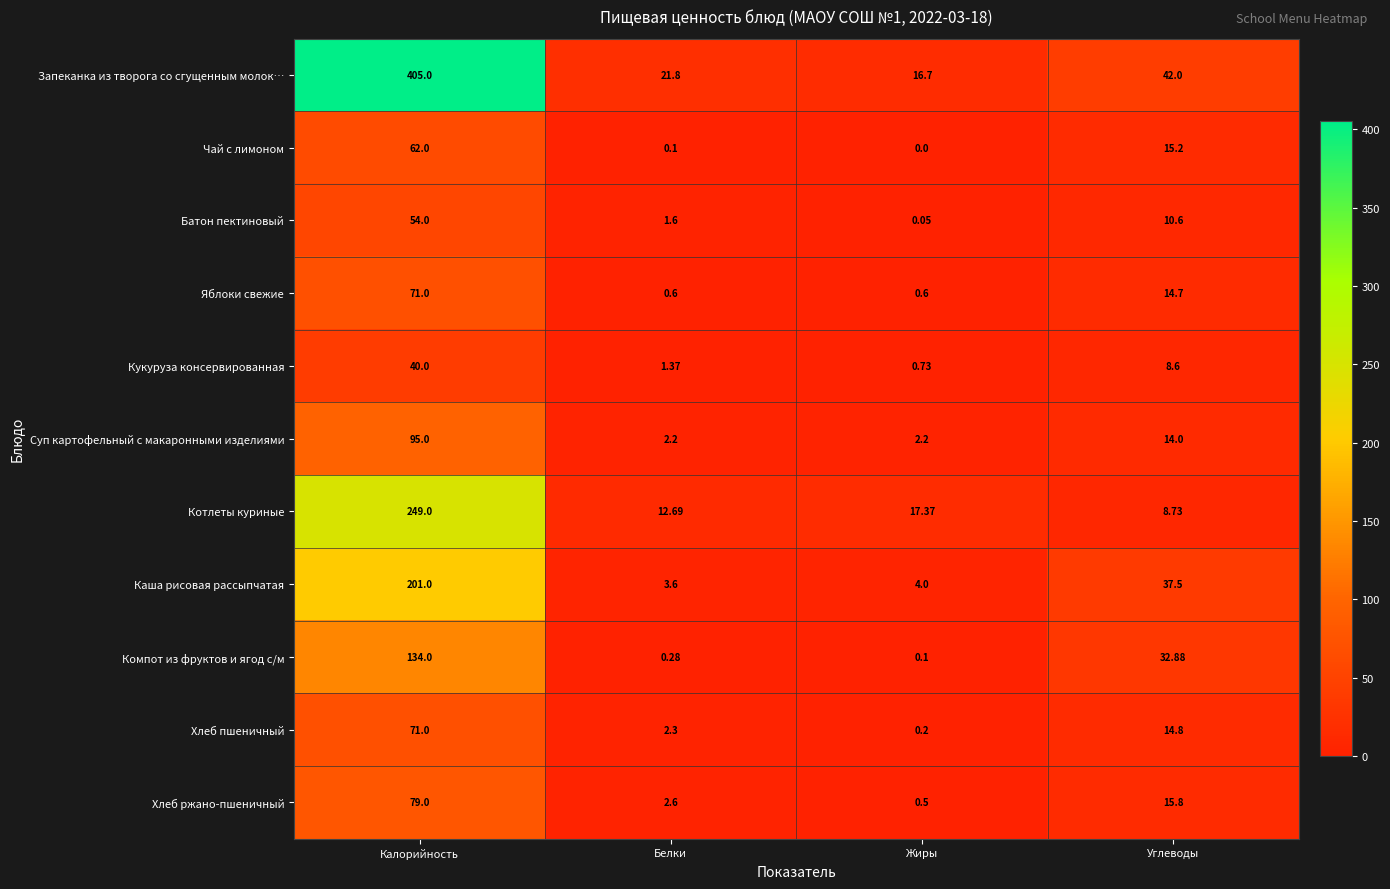

At which category does the chart reach its minimum across all series?

Жиры